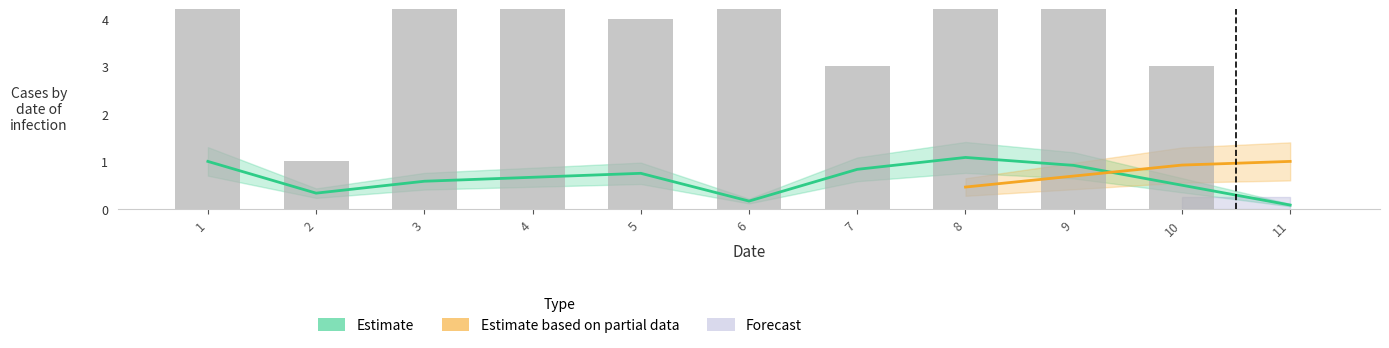

Which category has the highest value across all series?

8